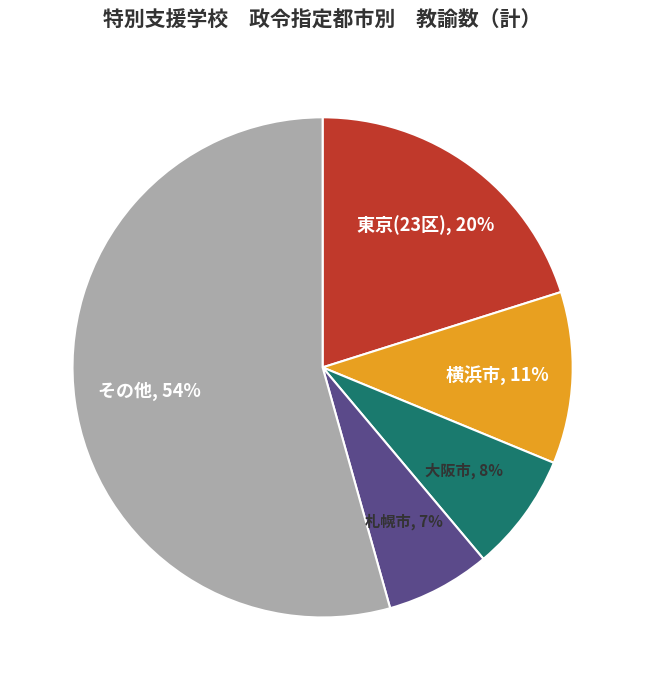

Does any single category account for the majority?

Yes